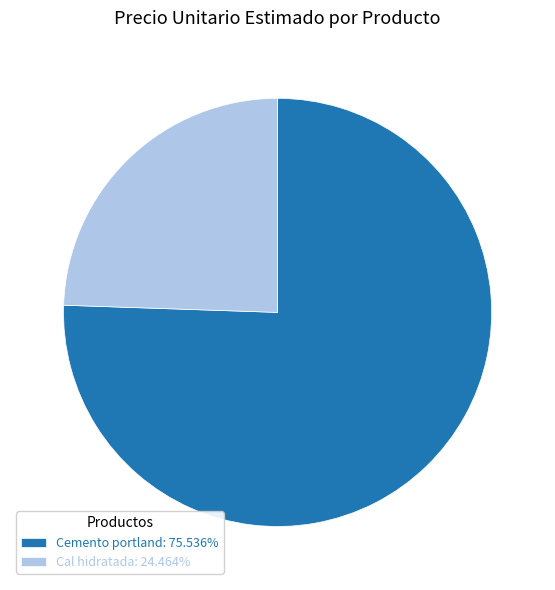

Is Cal hidratada: 24.464% the majority of the pie?

No